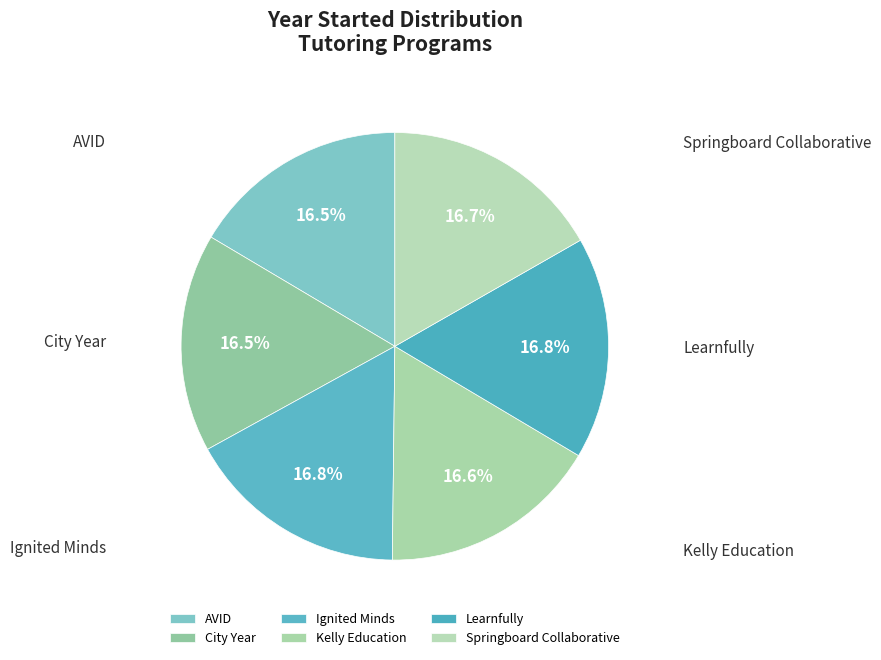

What portion of the pie excludes Springboard Collaborative?

83.3%